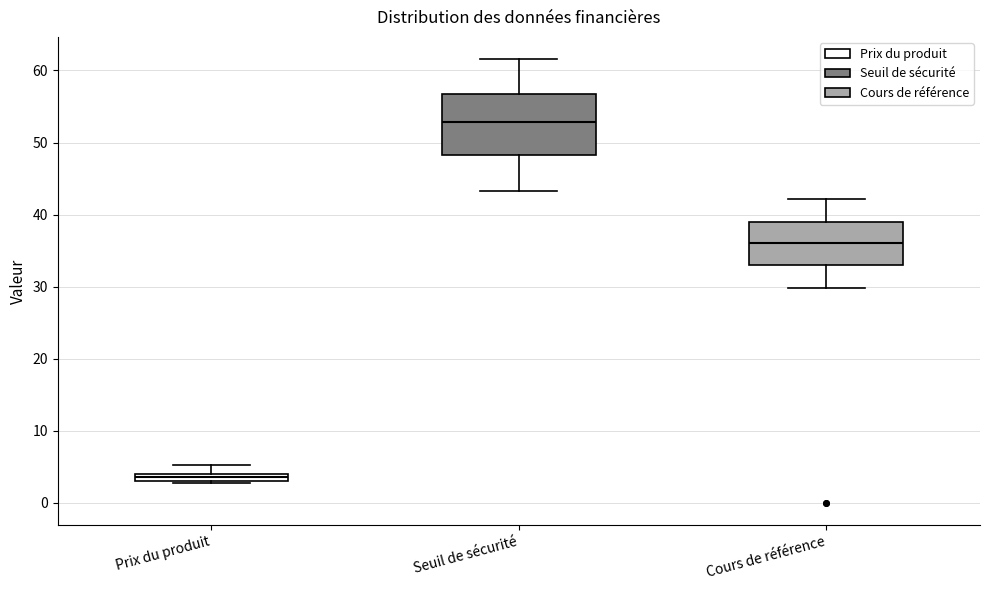

Comparing the boxes themselves (not the whiskers), which one is the tallest?

Seuil de sécurité